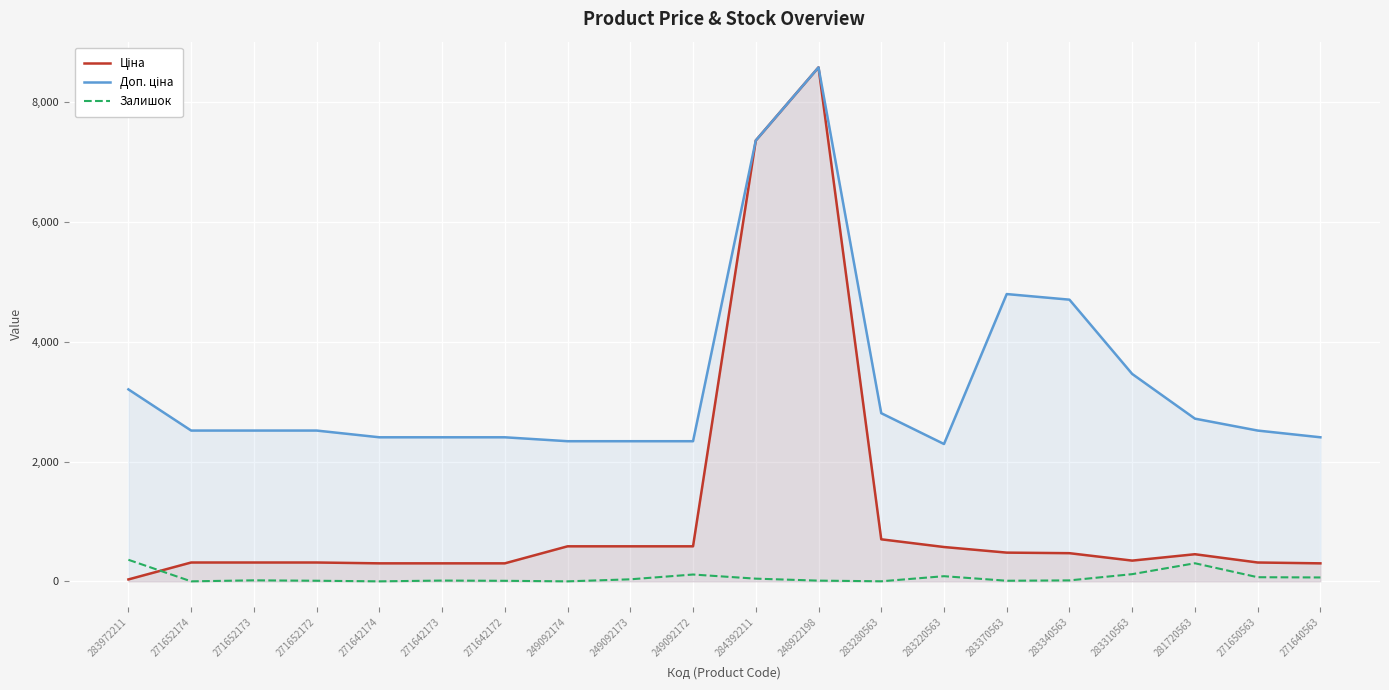

What position from the left is 283220563?

14